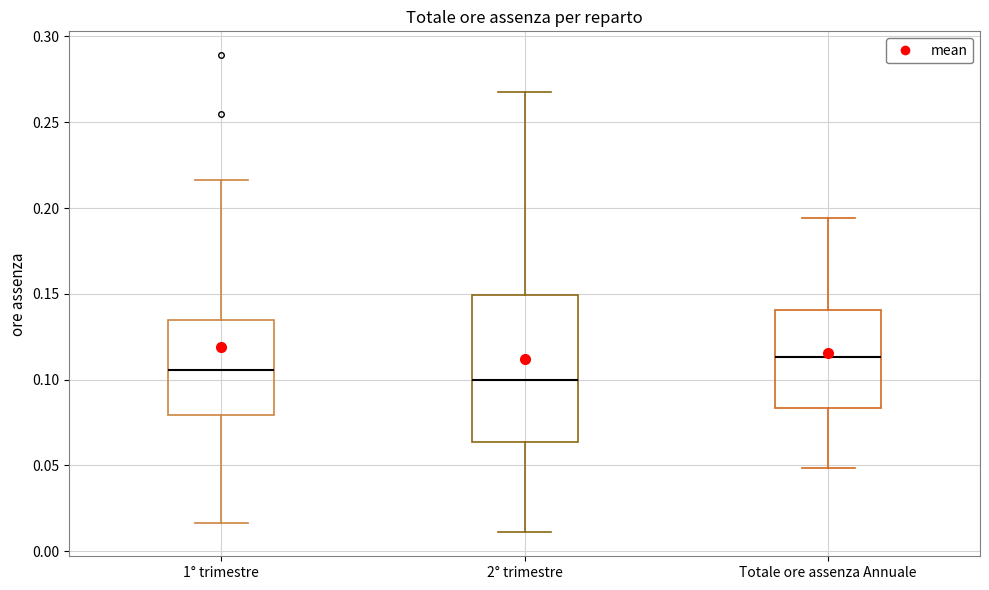

Which box's median line is the lowest?

2° trimestre